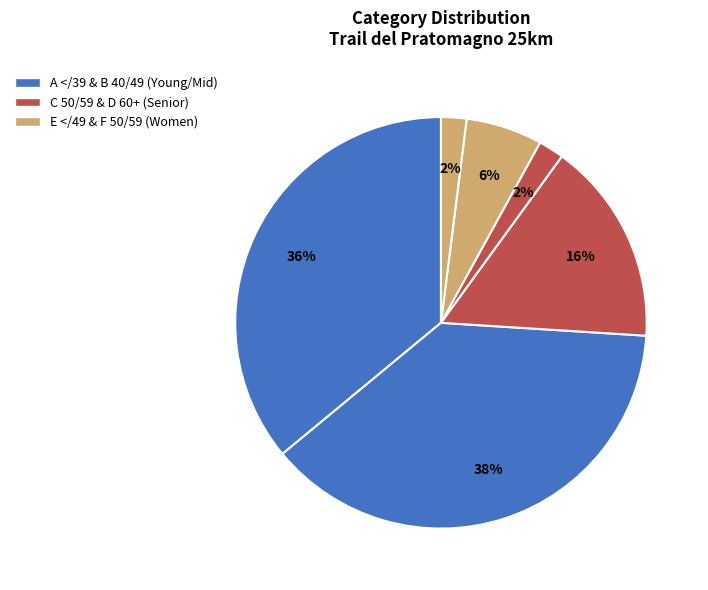

How many slices are in this pie chart?

6